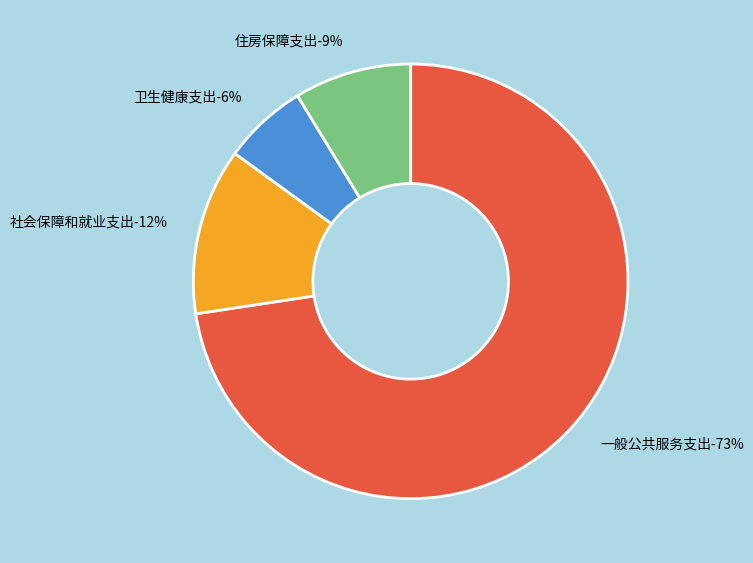

What is the largest slice in the pie chart?

一般公共服务支出